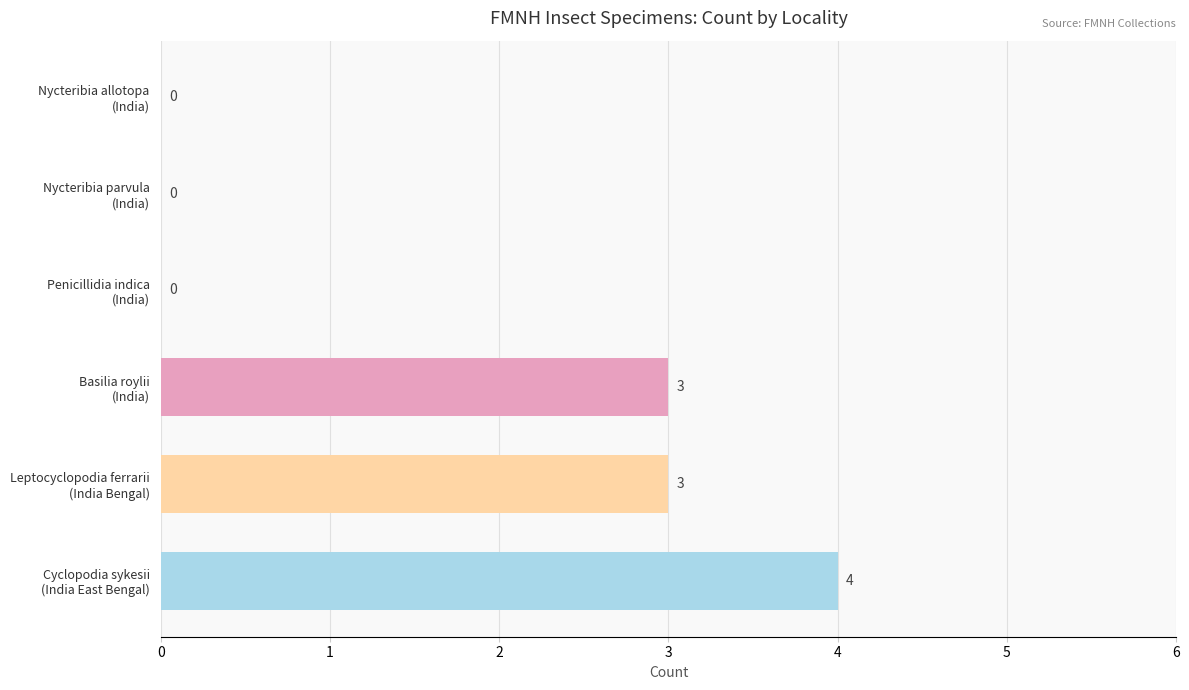

What is the greatest value displayed?

4